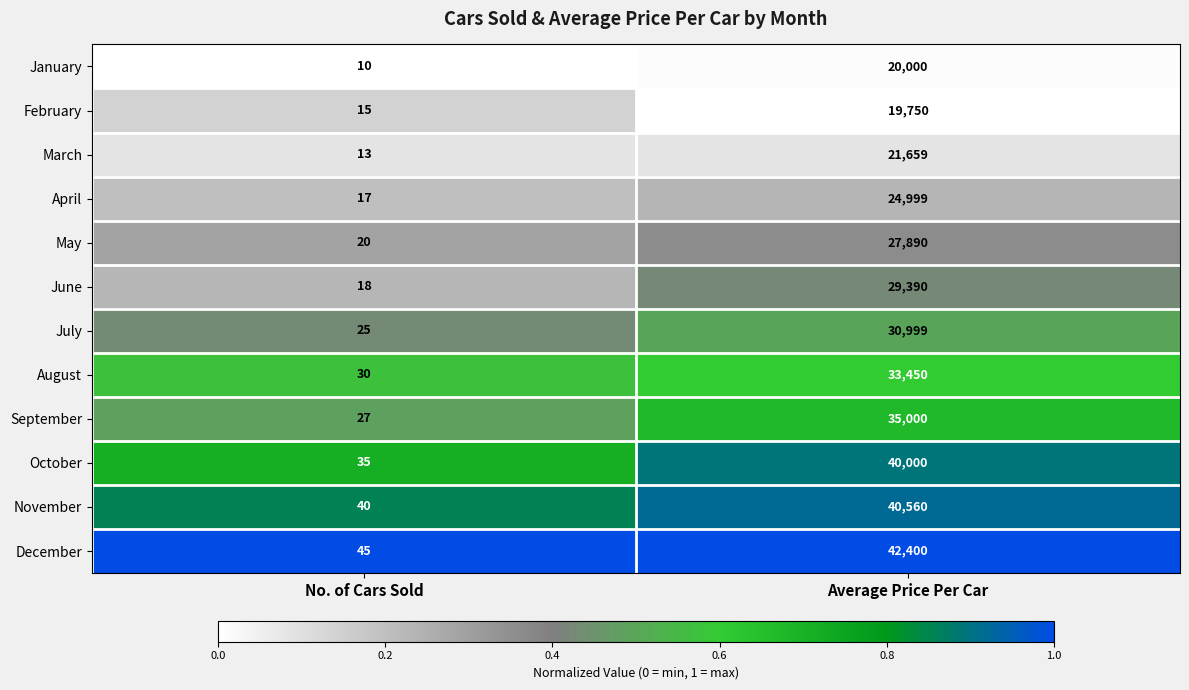

List the series in order of their peak value, lowest first.

February, January, March, April, May, June, July, August, September, October, November, December